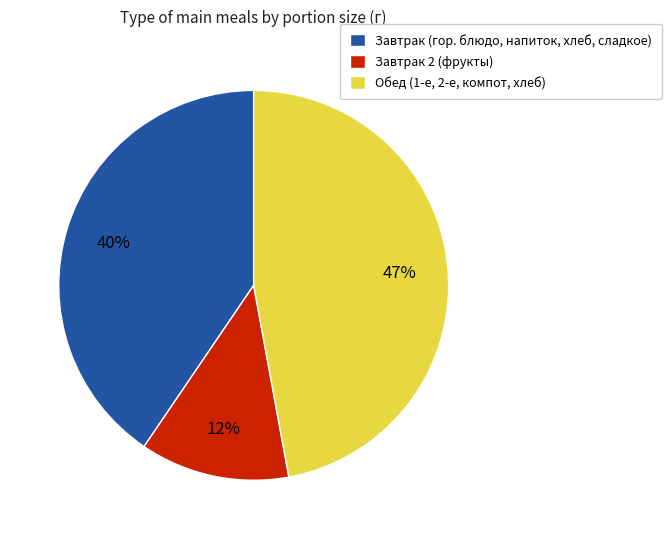

Between Завтрак (гор. блюдо, напиток, хлеб, сладкое) and Обед (1-е, 2-е, компот, хлеб), which is larger?

Обед (1-е, 2-е, компот, хлеб)